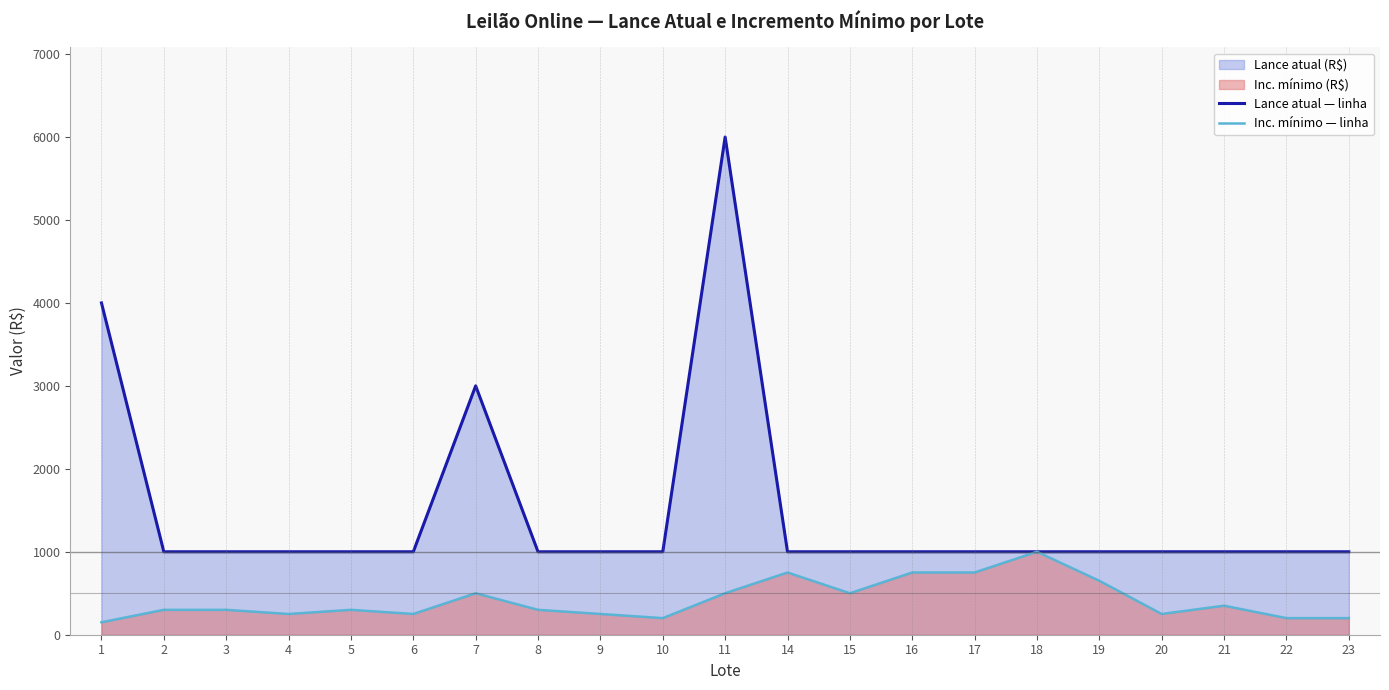

What is the sum of the Inc. mínimo — linha values at 21 and 23?

550